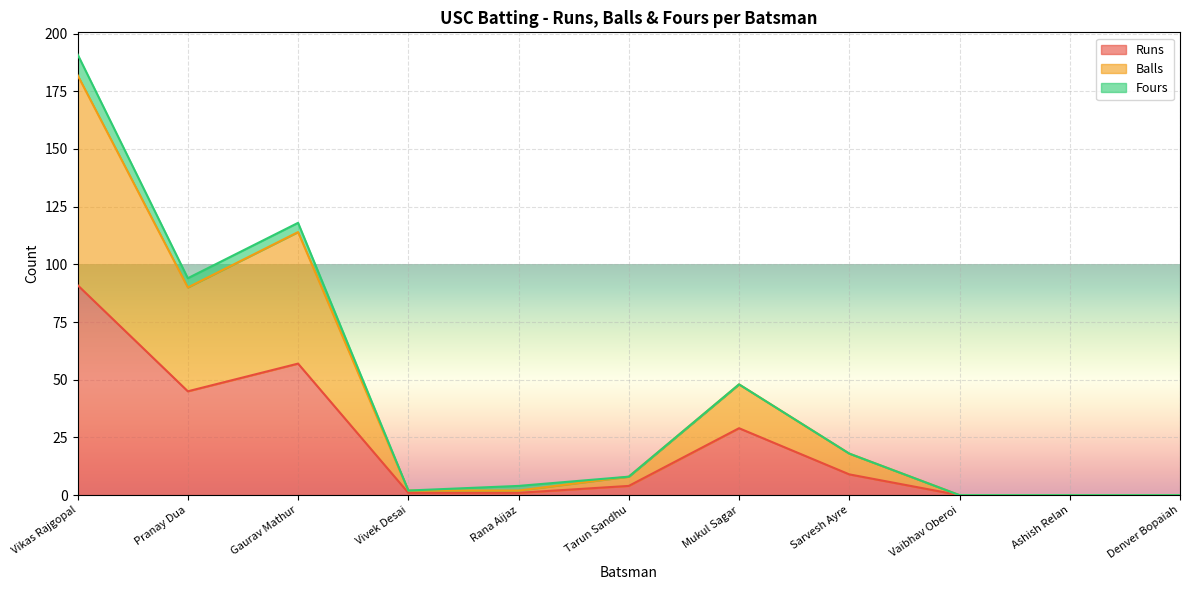

At how many categories does at least one series exceed 63?

3